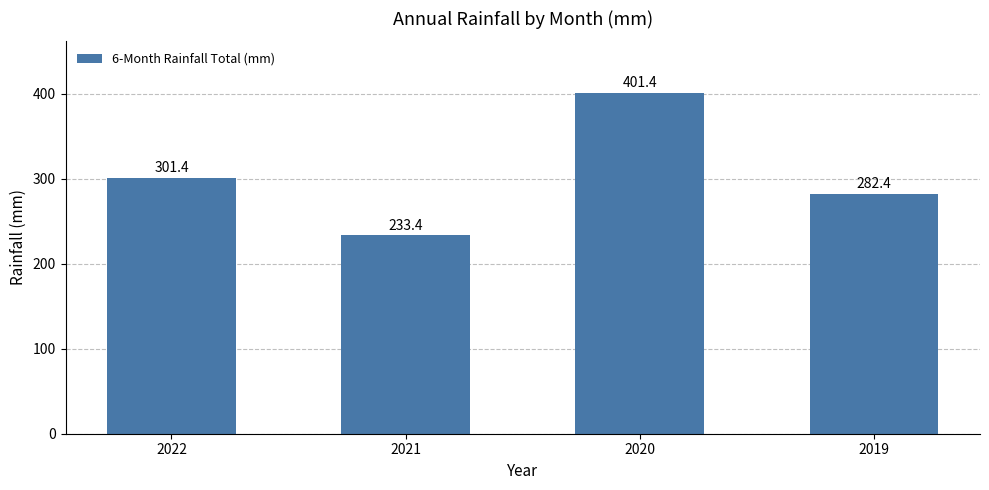

What is the ratio of the value at 2019 to the value at 2022?

0.9